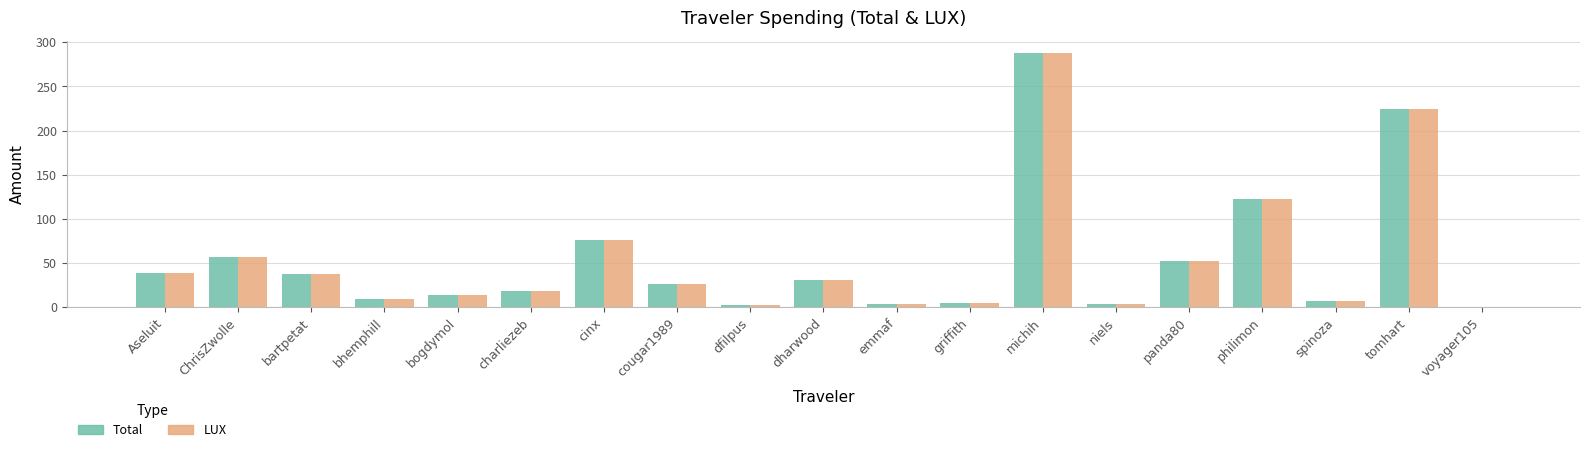

What is the difference between the LUX values at dfilpus and dharwood?

27.4